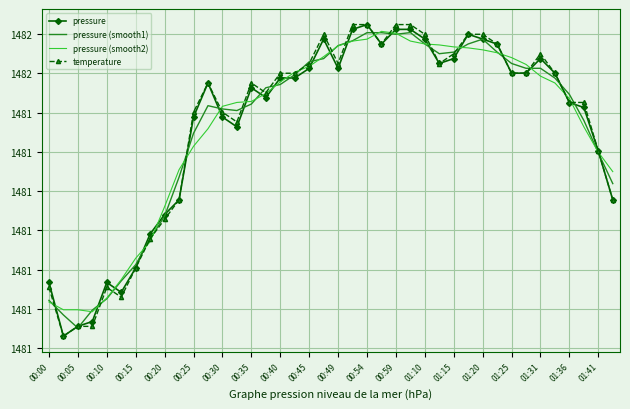

What are all the series names shown in the legend?

pressure, pressure (smooth1), pressure (smooth2), temperature